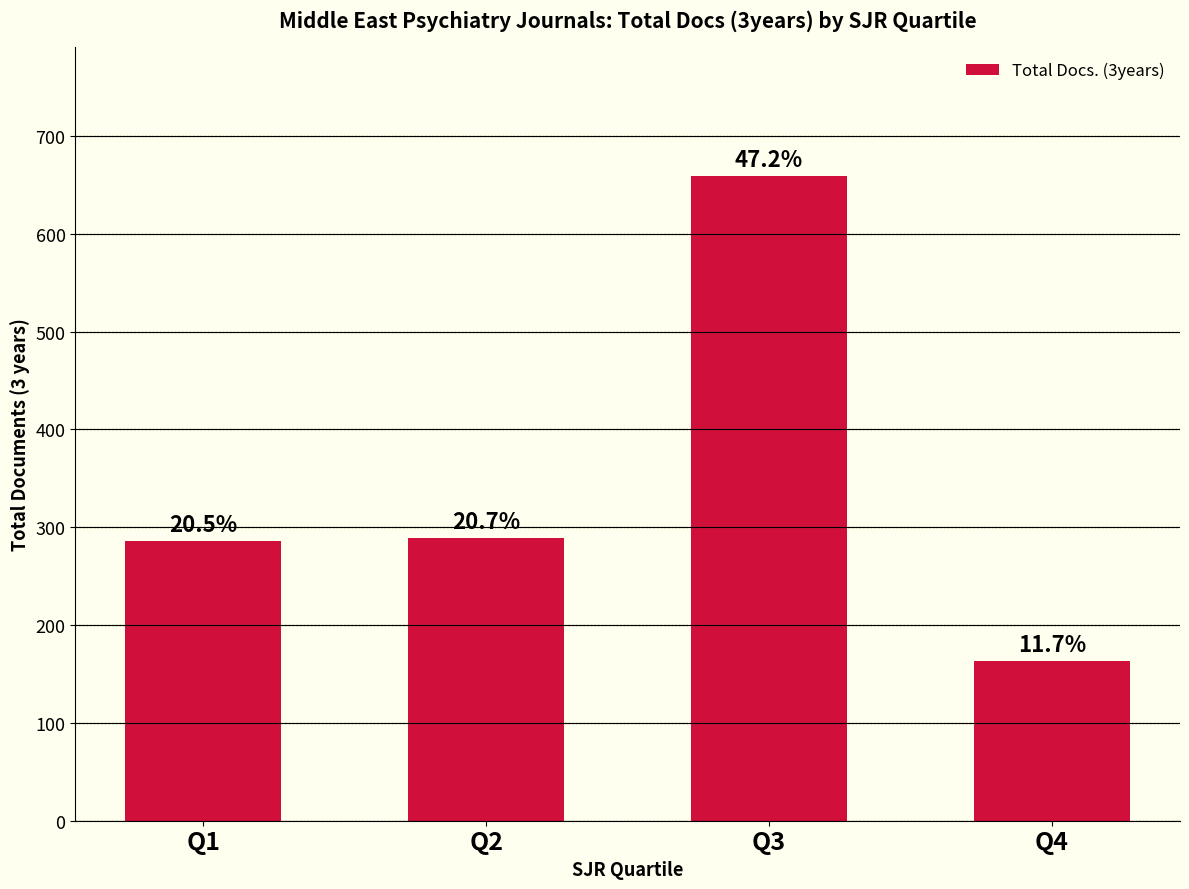

Which category has the lowest value across all series?

Q4